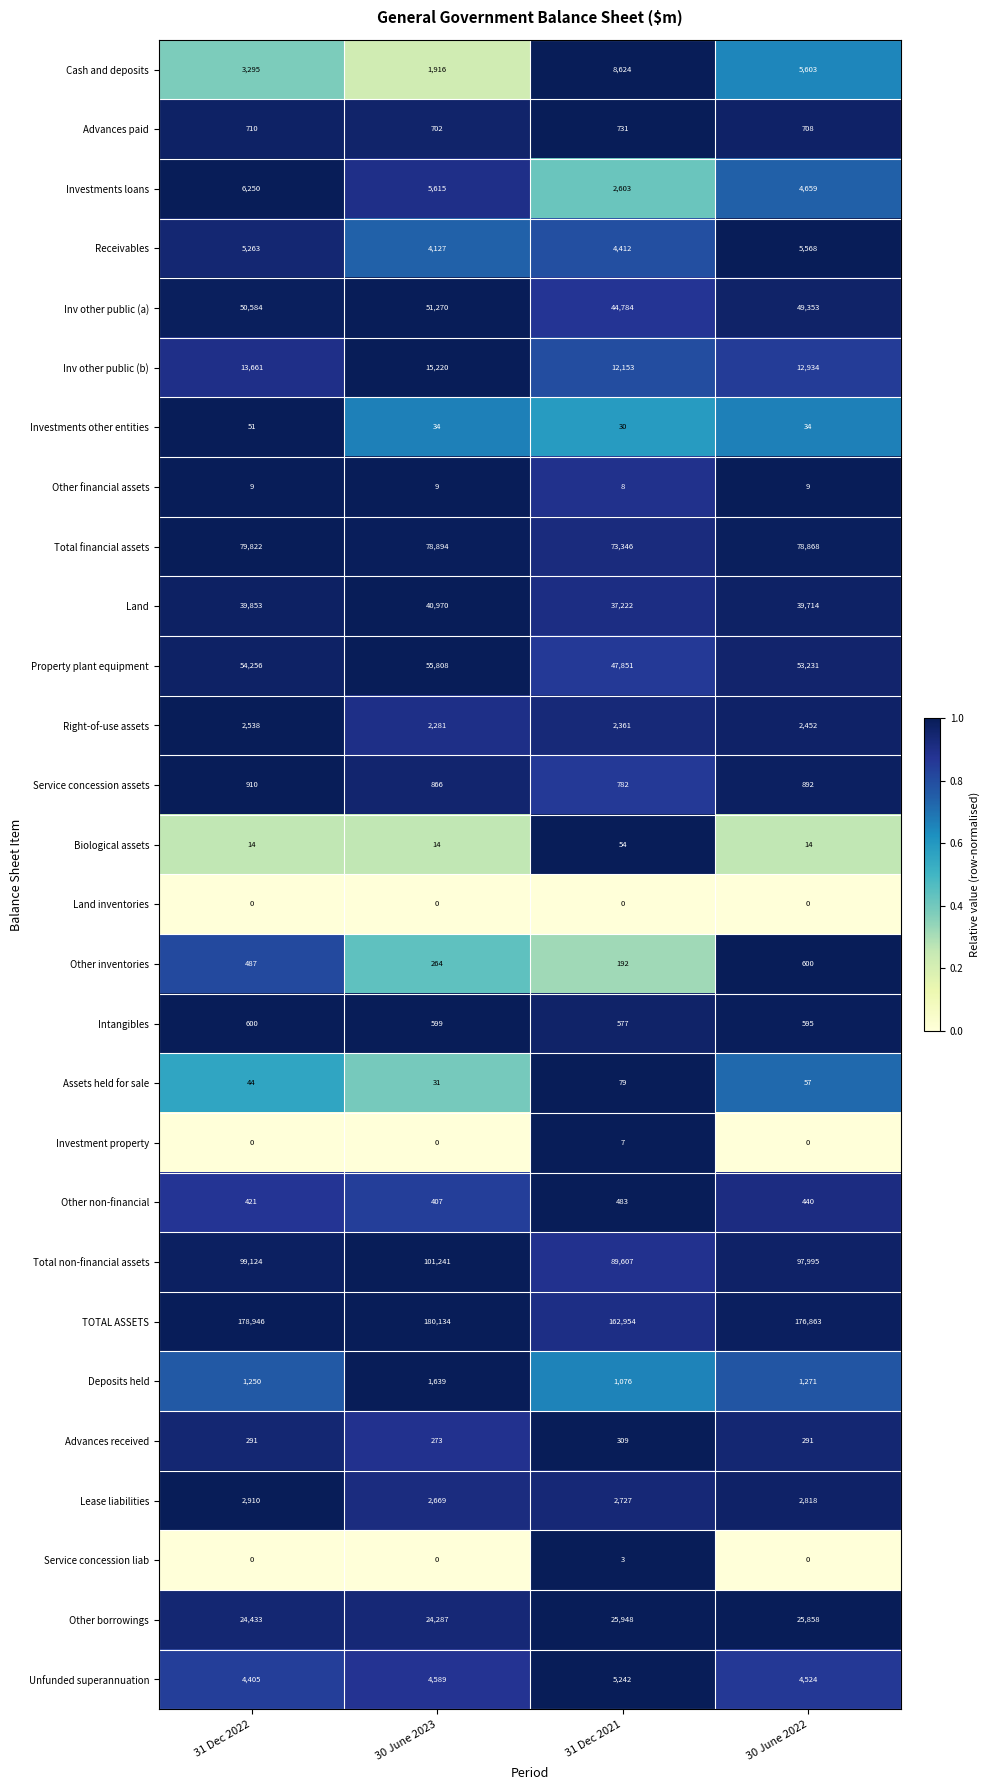

What is the approximate value of TOTAL ASSETS at 31 Dec 2022?

178946